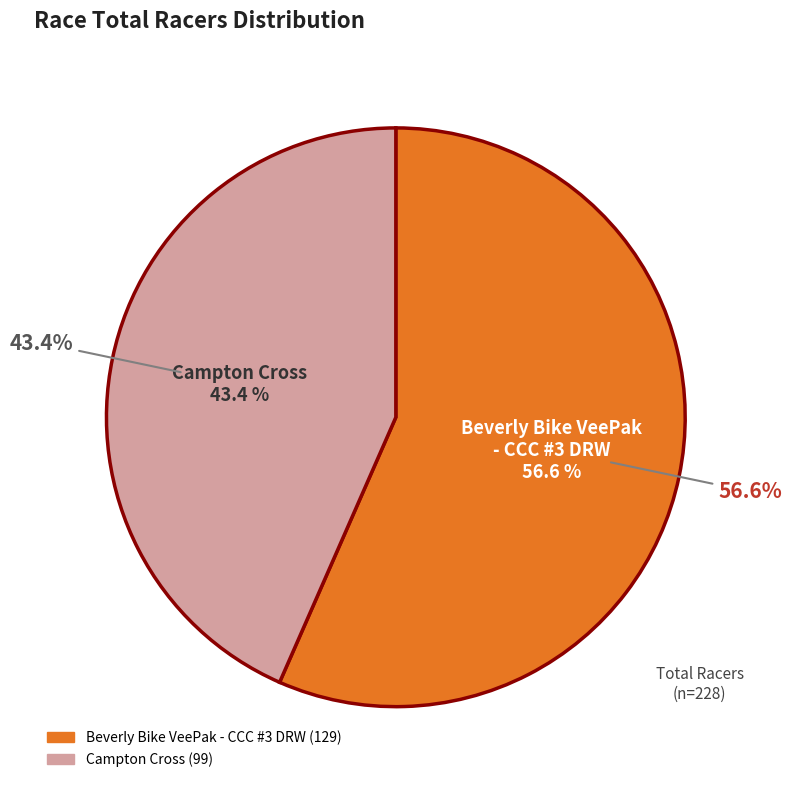

What is the largest slice in the pie chart?

Beverly Bike VeePak - CCC #3 DRW